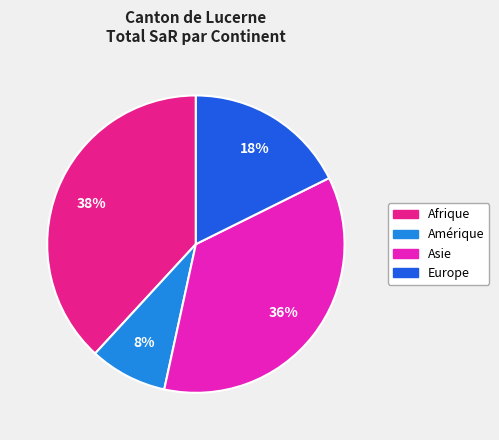

How many slices are in this pie chart?

4